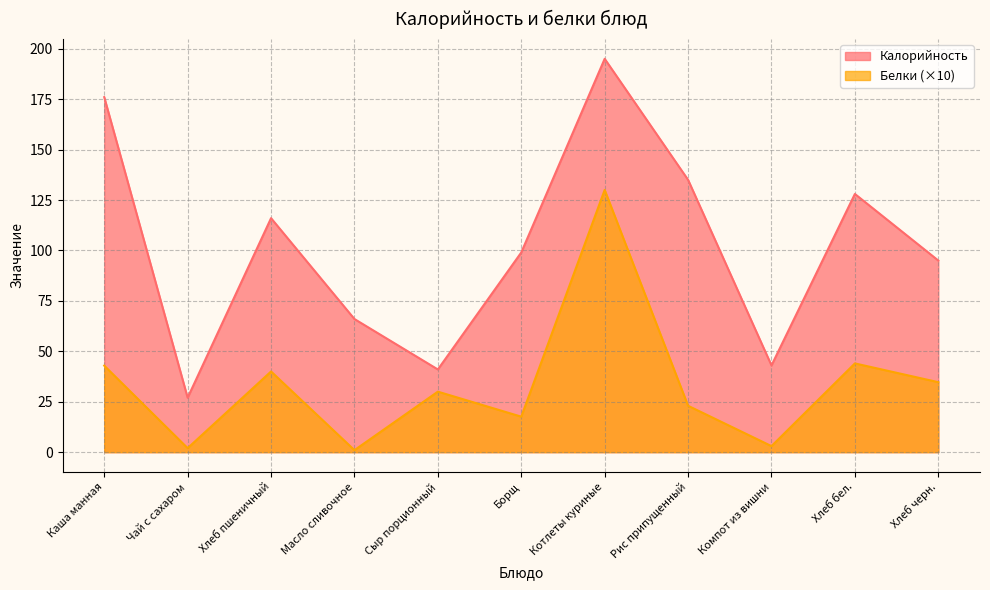

The Калорийность series shows 135.0 at Рис припущенный. True or false?

True